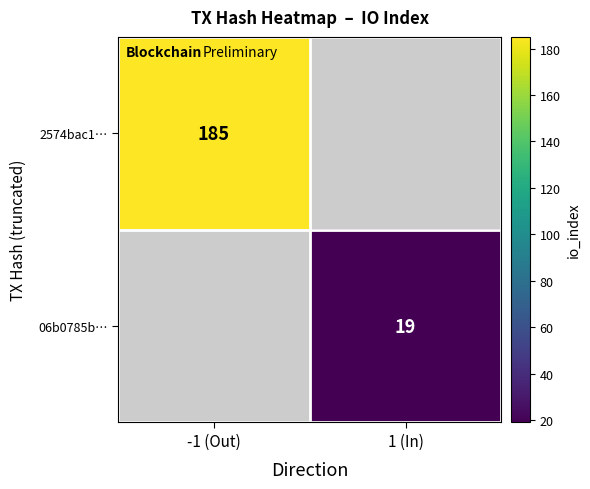

True or false: 06b0785b… has a value of 19 at 1 (In).

True